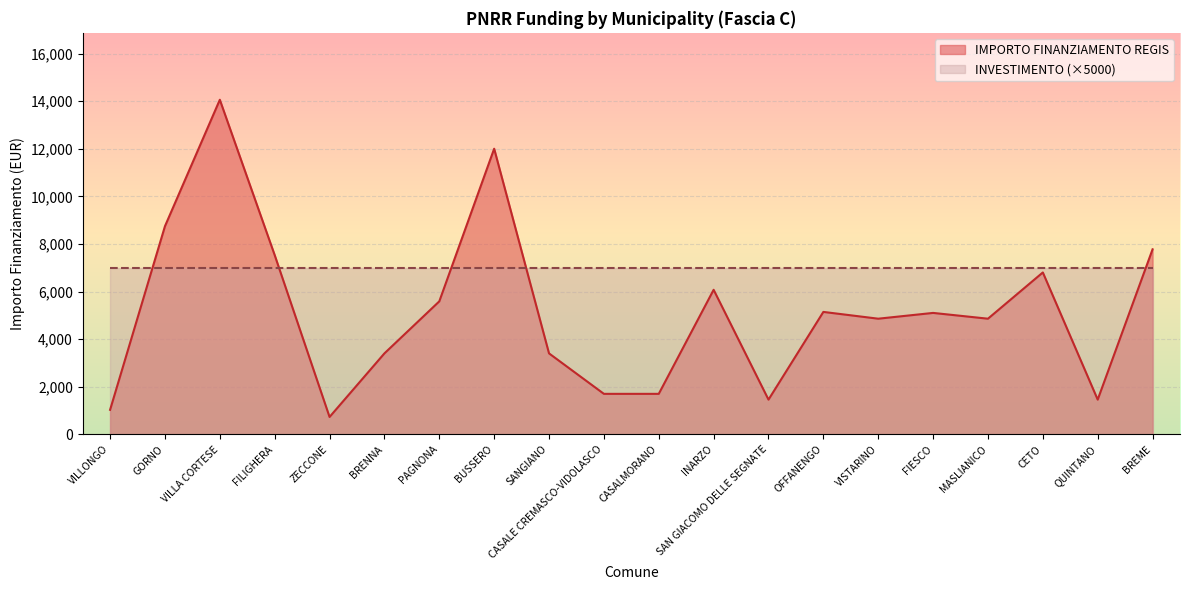

Rank the categories by value from lowest to highest.

ZECCONE, VILLONGO, SAN GIACOMO DELLE SEGNATE, QUINTANO, CASALE CREMASCO-VIDOLASCO, CASALMORANO, BRENNA, SANGIANO, VISTARINO, MASLIANICO, FIESCO, OFFANENGO, PAGNONA, INARZO, CETO, FILIGHERA, BREME, GORNO, BUSSERO, VILLA CORTESE